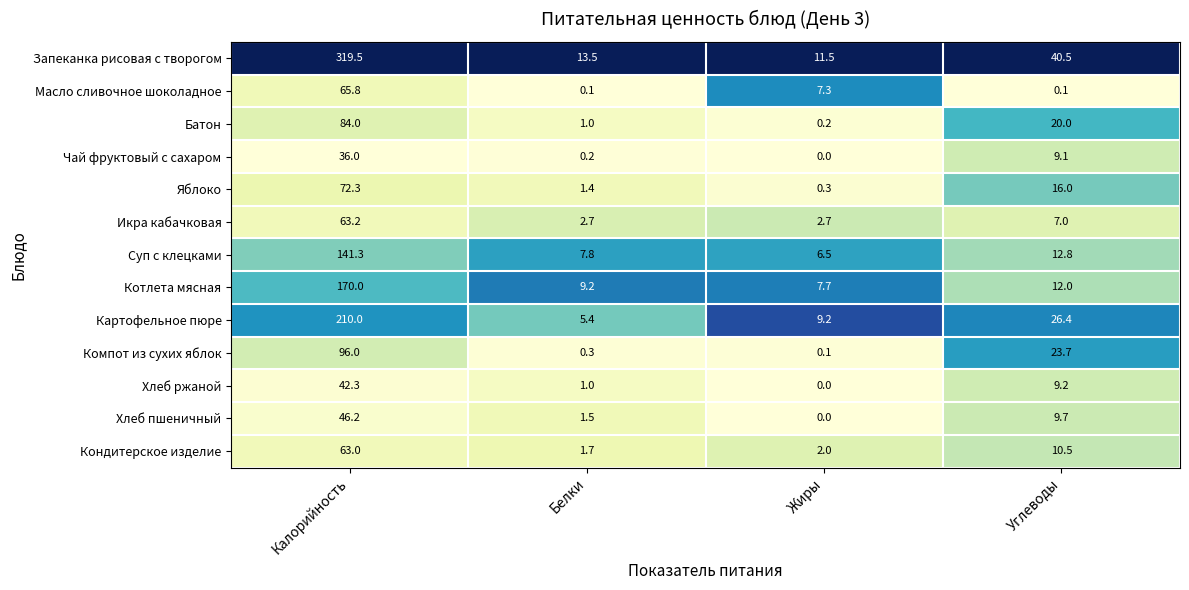

At which category does the chart reach its minimum across all series?

Жиры